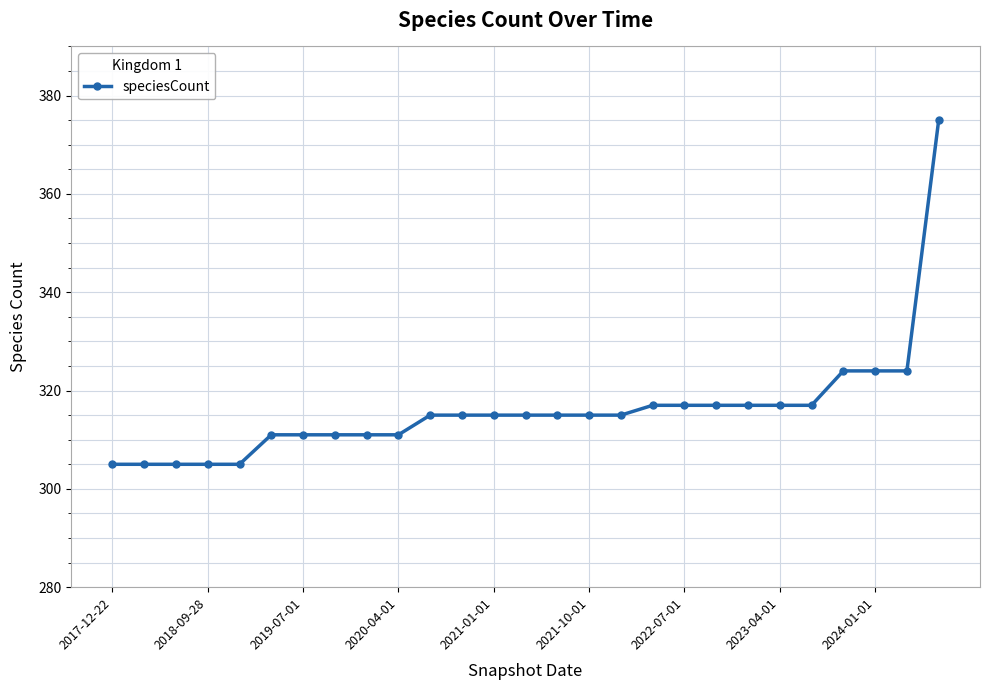

What is the maximum value shown in the chart?

375